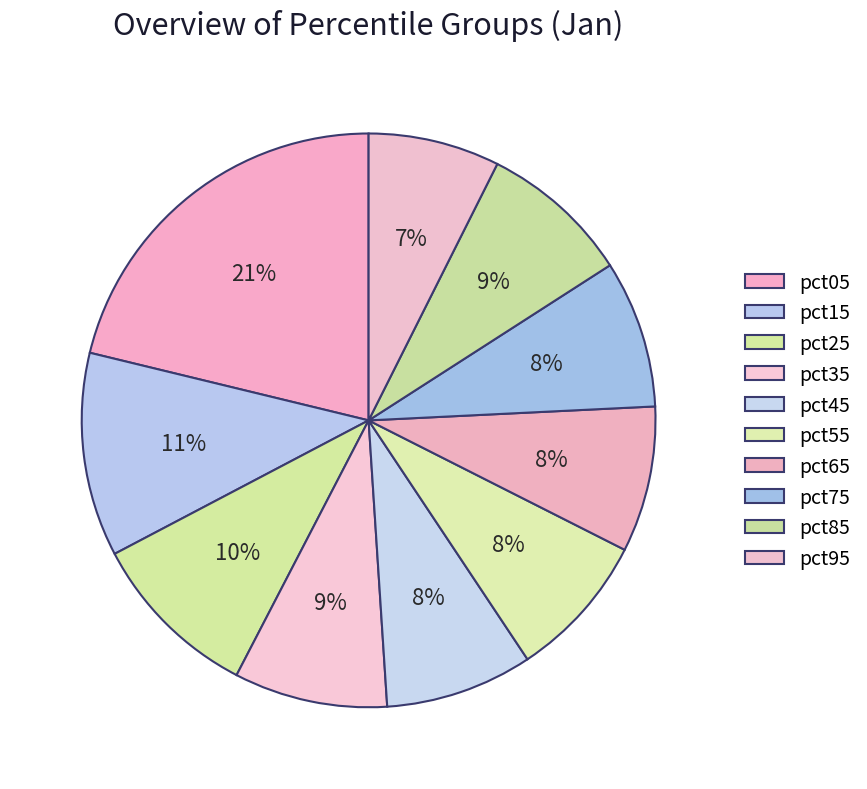

What is the change in value from pct35 to pct65?

-0.1